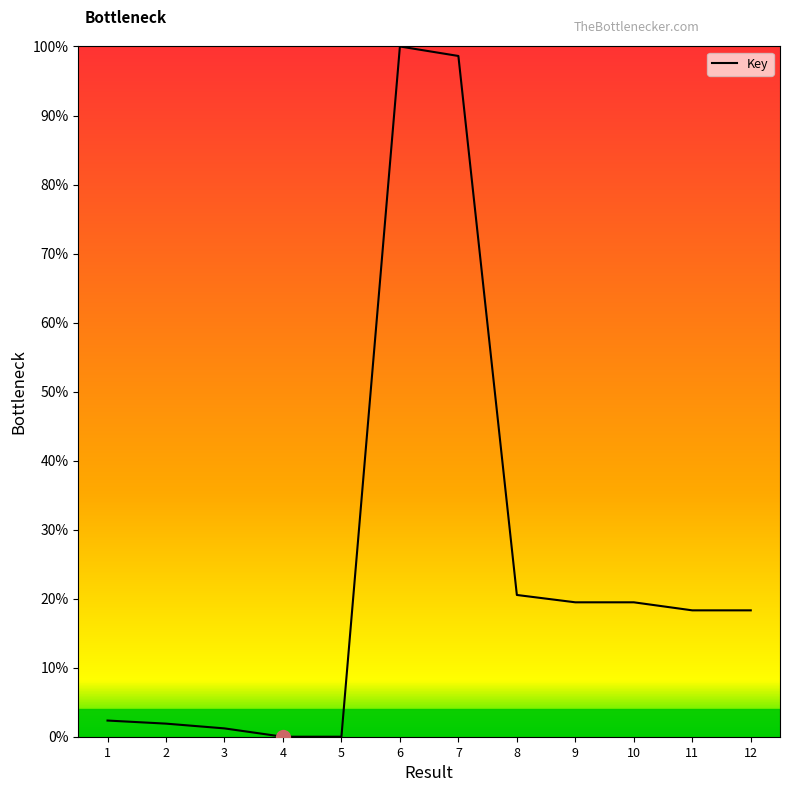

What is the difference between the values at 3 and 2?

0.7